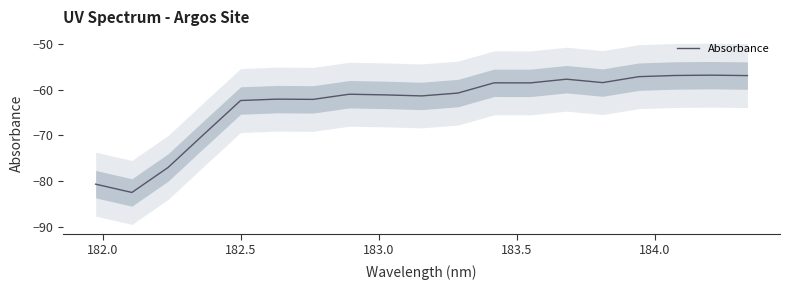

What is the highest value of the Absorbance series?

-56.8